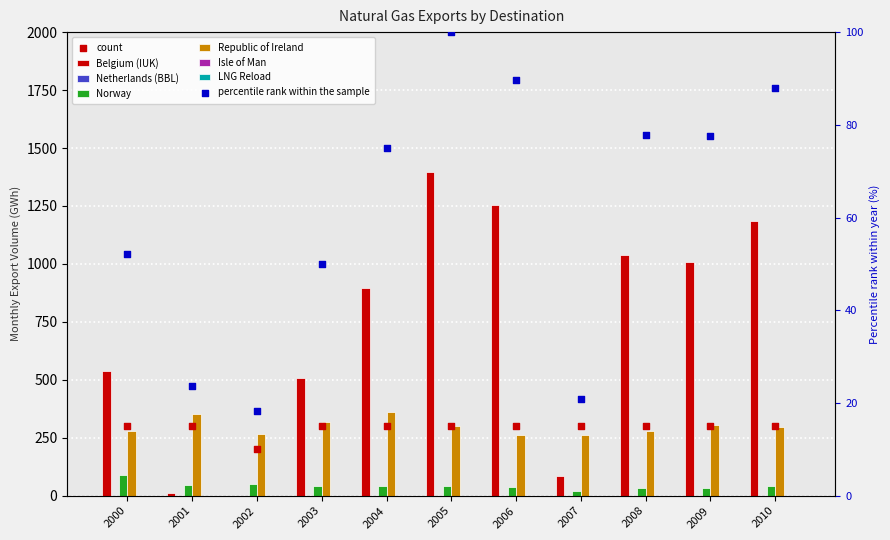

What is the total value across all series at 2007?

362.7